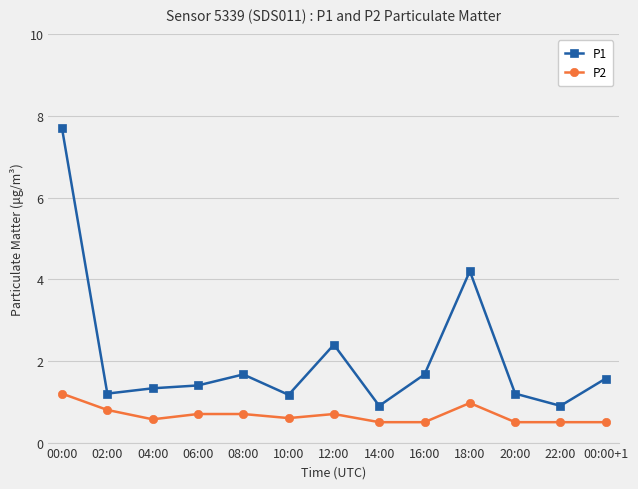

Reading right to left, list all the values displayed in this chart.

P1: 1.6	0.9	1.2	4.2	1.7	0.9	2.4	1.2	1.7	1.4	1.3	1.2	7.7
P2: 0.5	0.5	0.5	1.0	0.5	0.5	0.7	0.6	0.7	0.7	0.6	0.8	1.2